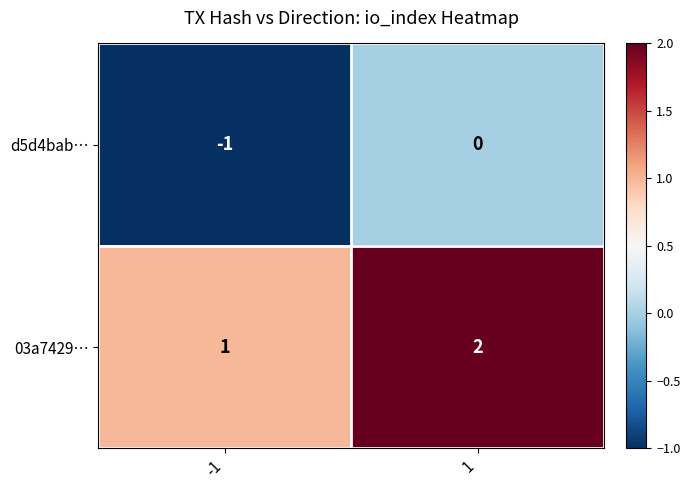

Which series has the largest total across all categories?

03a7429…